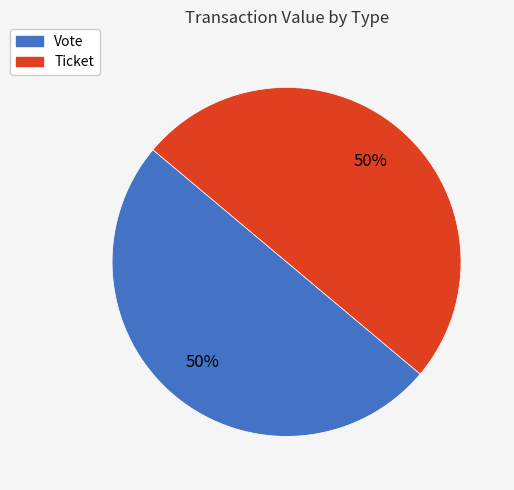

What is the ratio of the value at Ticket to the value at Vote?

1.0